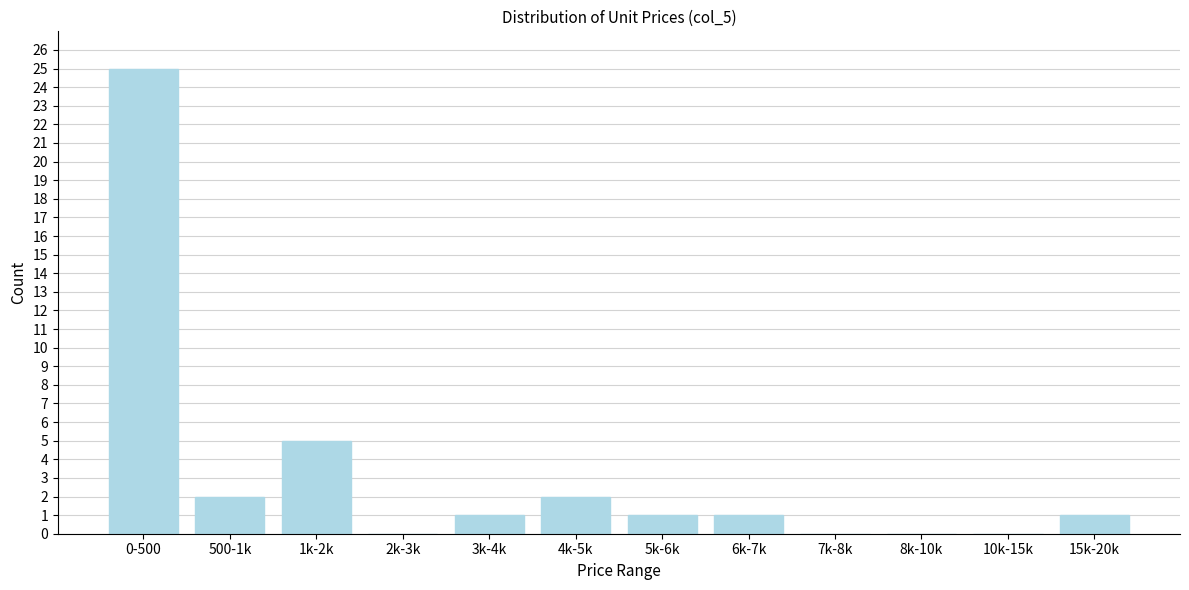

Reading right to left, what are all the values shown in this chart?

15k-20k=1	10k-15k=0	8k-10k=0	7k-8k=0	6k-7k=1	5k-6k=1	4k-5k=2	3k-4k=1	2k-3k=0	1k-2k=5	500-1k=2	0-500=25